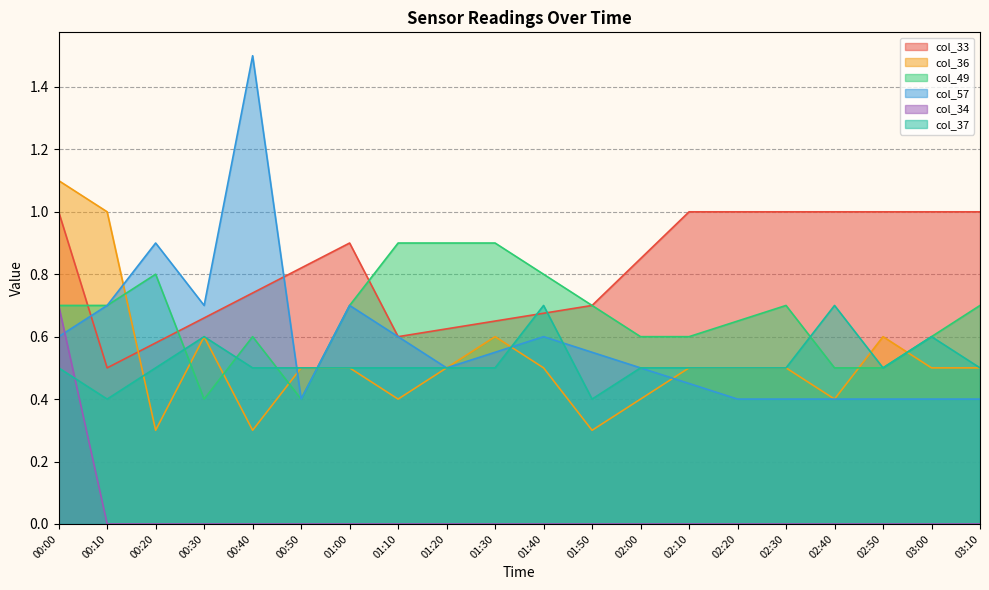

Is it true that col_37 equals 0.8 at 00:20?

False